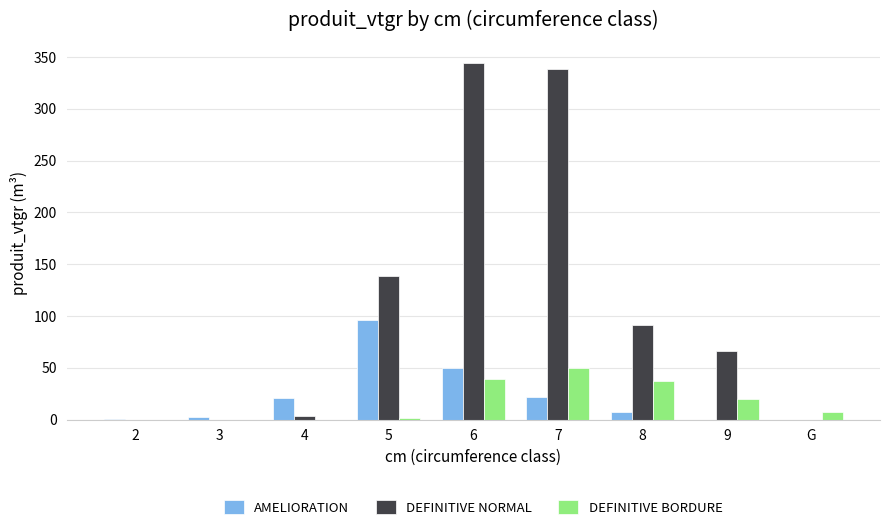

Is the value of AMELIORATION at 2 greater than the value of DEFINITIVE BORDURE at G?

No